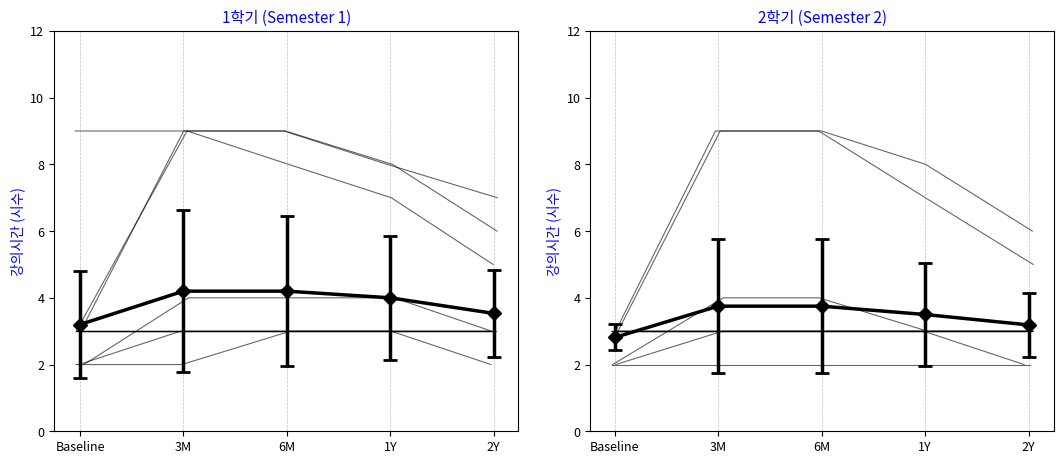

What is the highest value of the 강의시간 series?

9